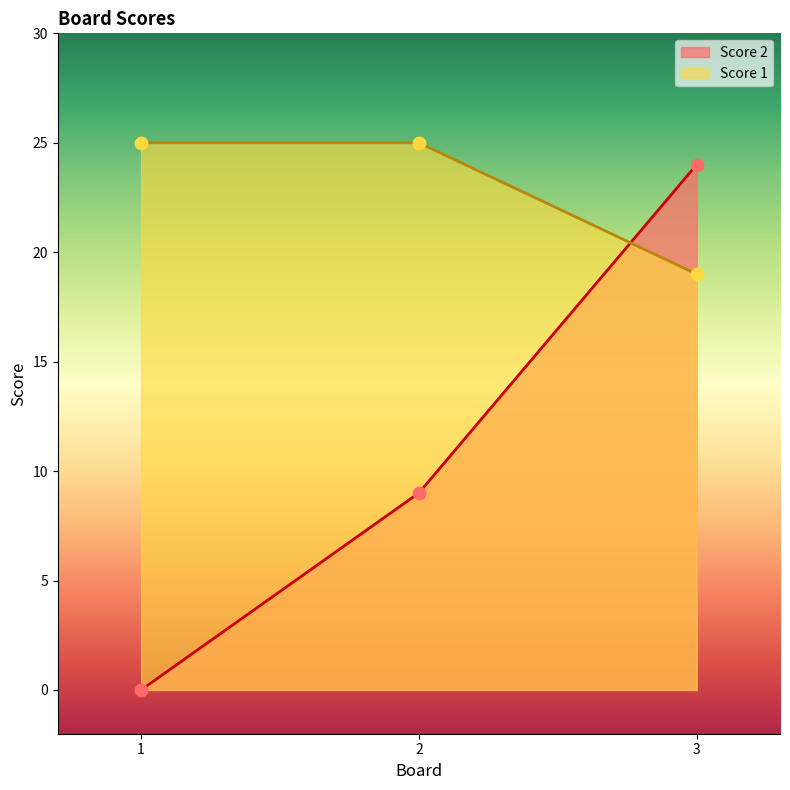

Which series has the largest total across all categories?

Score 1